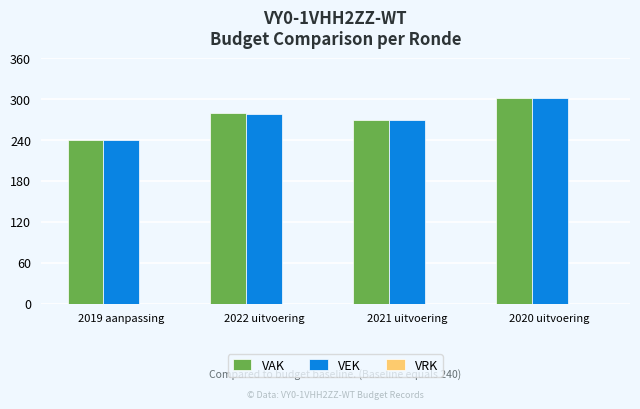

What is the difference between the highest and lowest values at 2021 uitvoering?

0